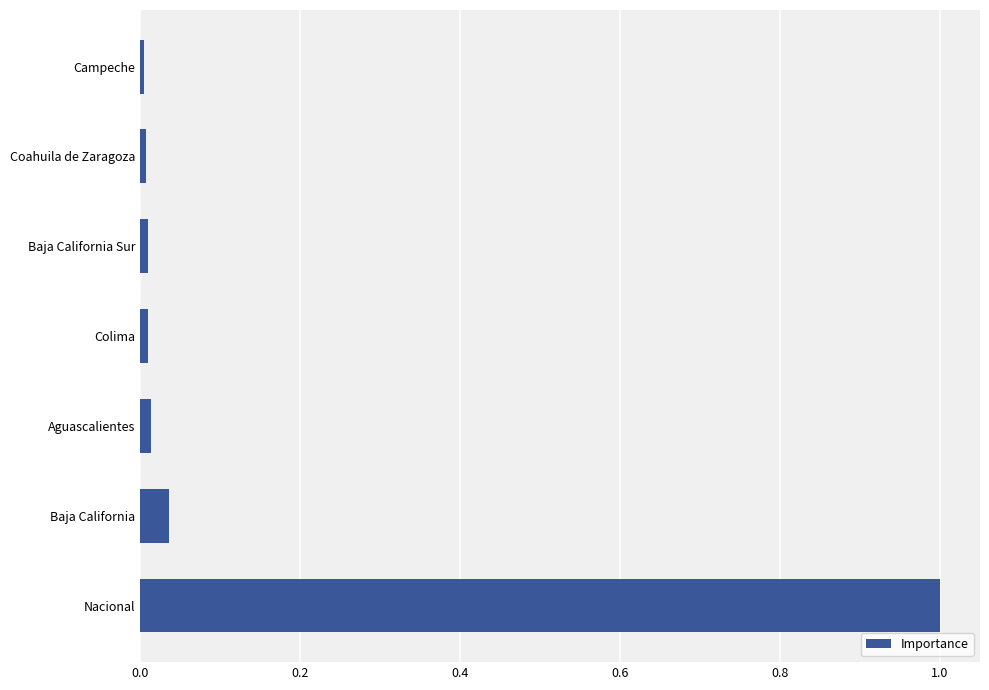

How many bars are there in total?

7